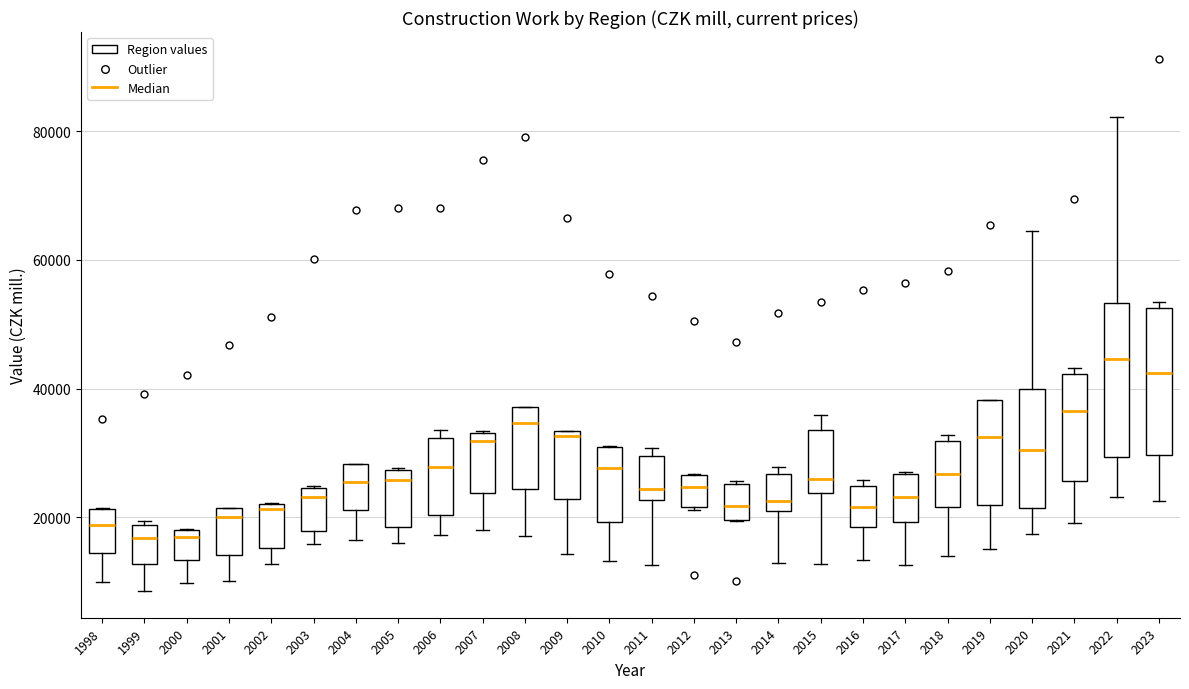

Which box's median line is the highest?

2022